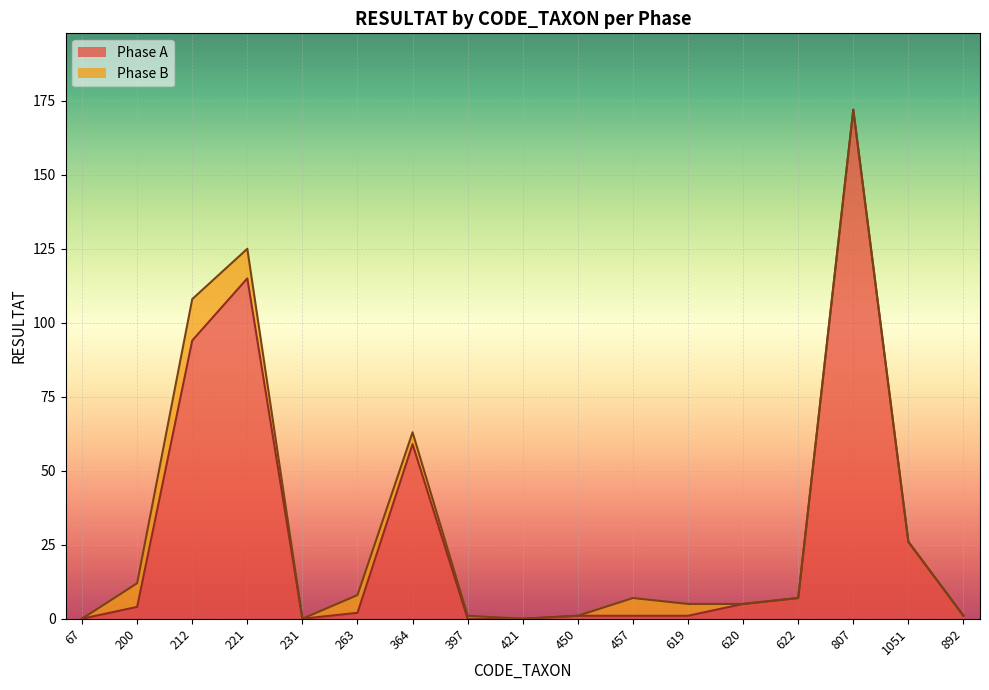

Reading right to left, extract all data points from this chart.

892=1	1051=26	807=172	622=7	620=5	619=1	457=1	450=1	421=0	397=0	364=59	263=2	231=0	221=115	212=94	200=4	67=0